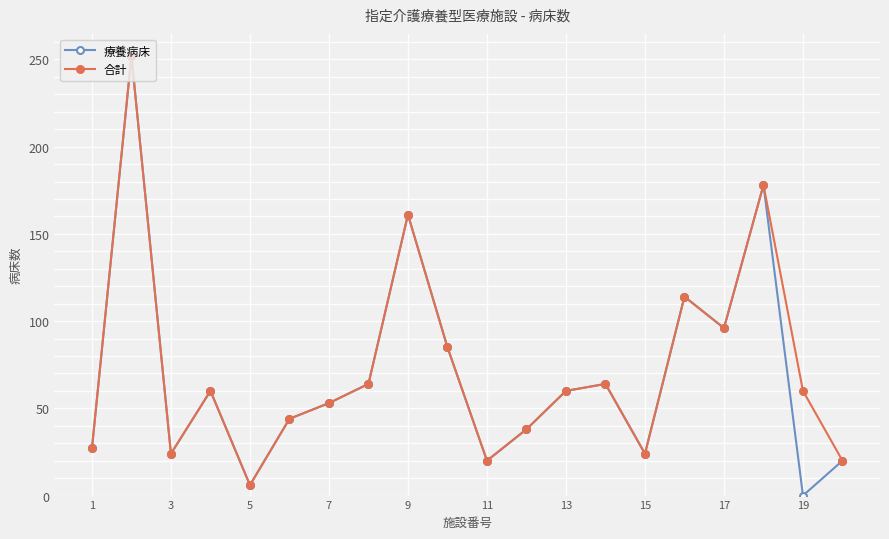

True or false: 合計 has more than 1 interior local peaks.

True